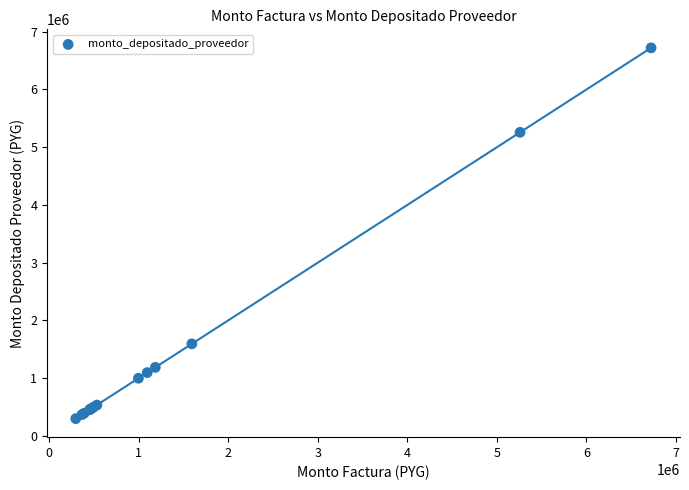

What Y value in the scatter plot is closest to 3508591?

5257961